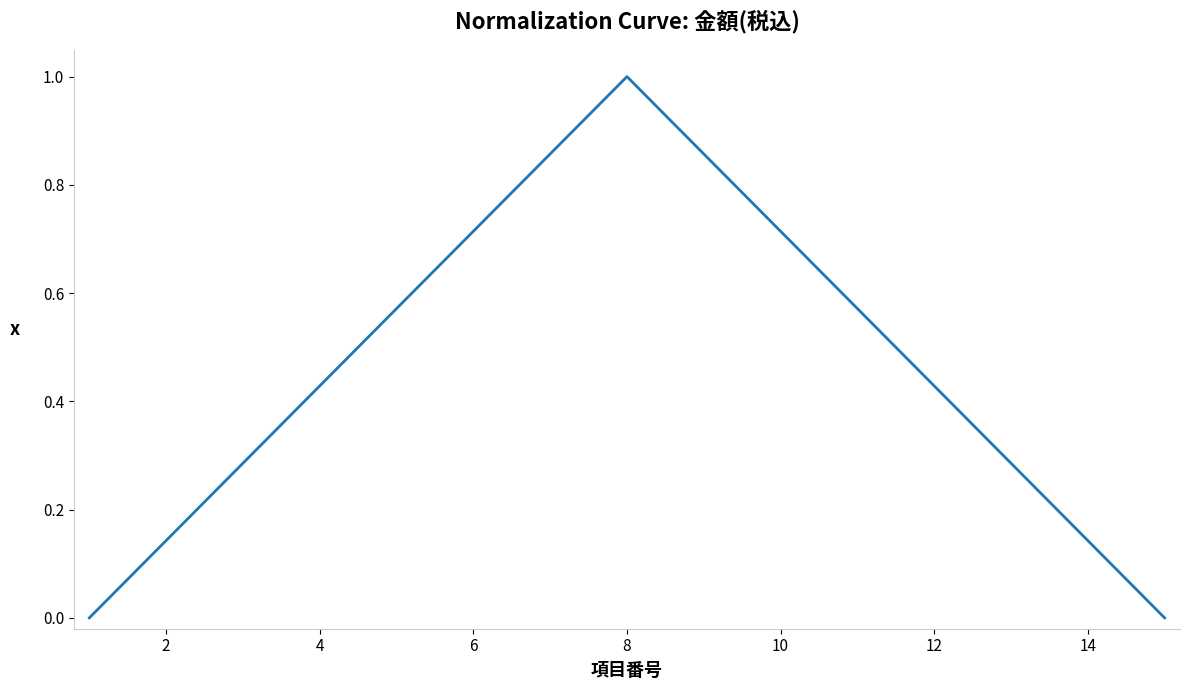

What is the maximum value shown in the chart?

1.0